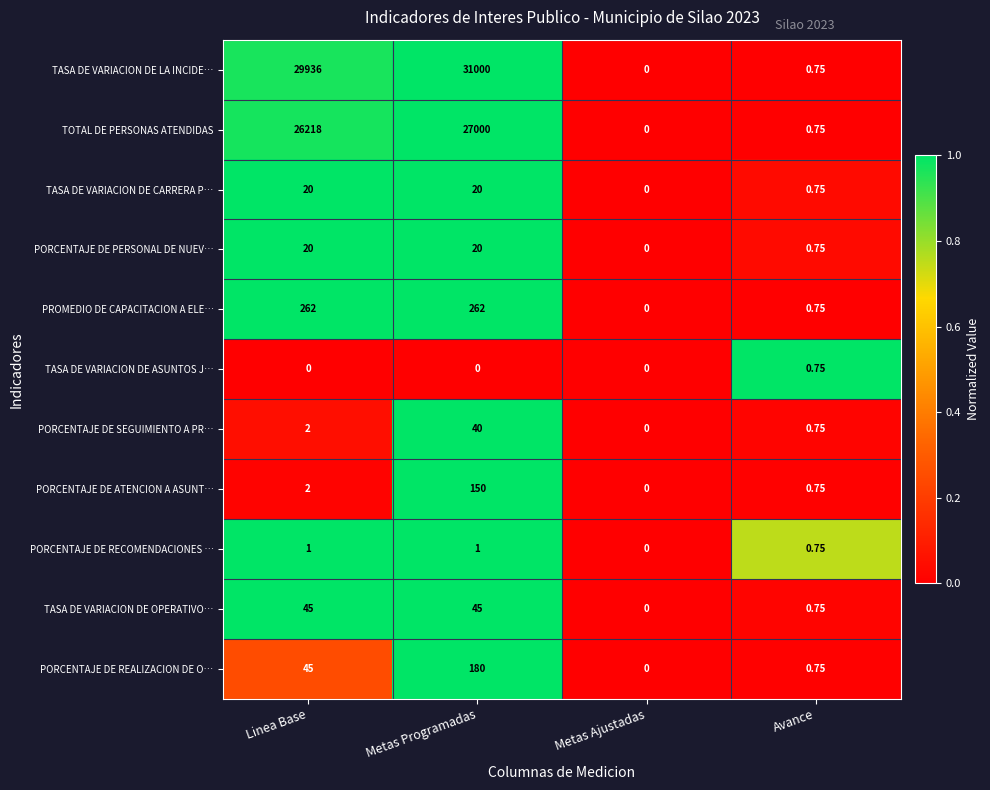

Which category has the highest value in the TOTAL DE PERSONAS ATENDIDAS series?

Metas Programadas